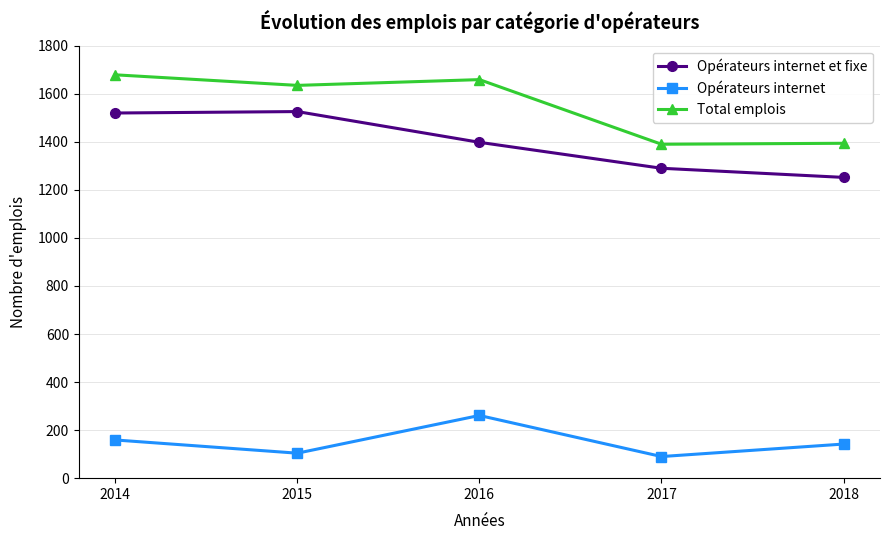

At 2018, list the series in order from smallest to largest.

Opérateurs internet, Opérateurs internet et fixe, Total emplois